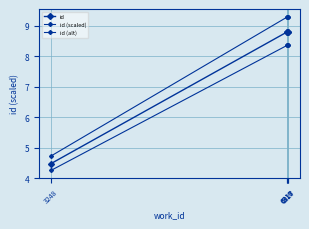

What is the average value of the id (alt) series?

8.4